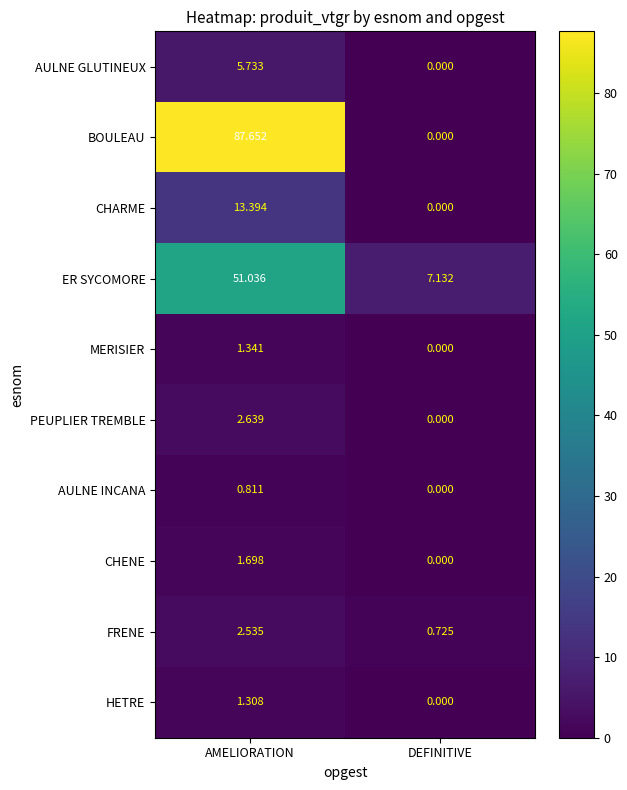

Which series has the widest spread of values?

BOULEAU